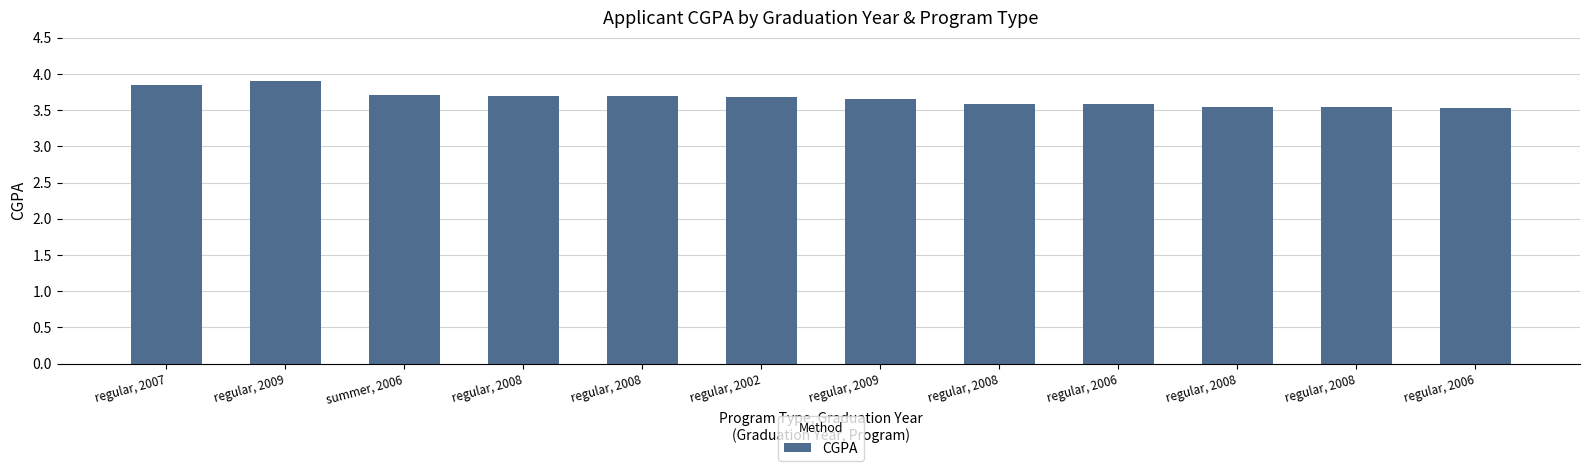

What is the difference between the values at regular, 2008 and regular, 2007?

0.3